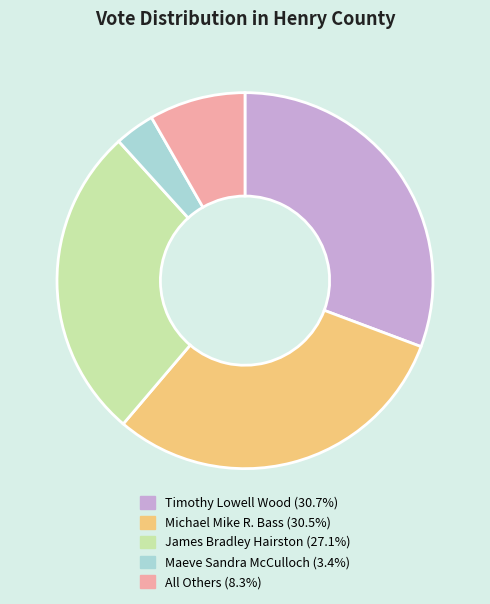

Does Maeve Sandra McCulloch represent more than half of the total?

No